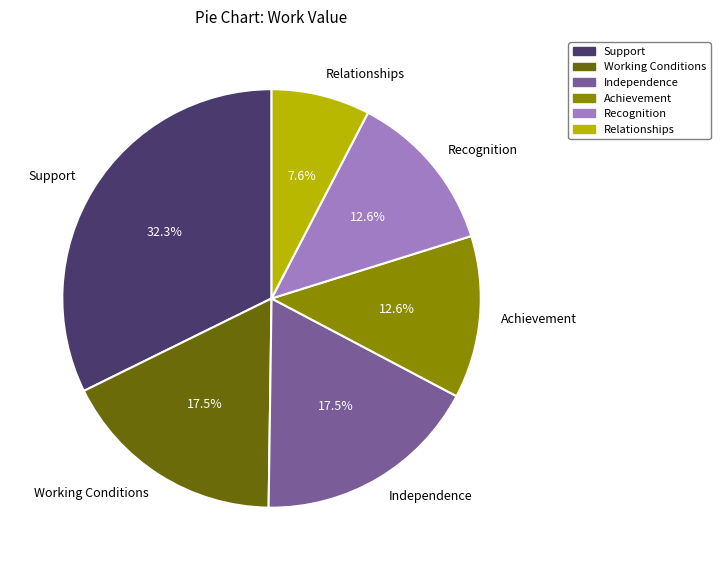

Approximately how many times larger is the value at Recognition compared to Support?

0.4